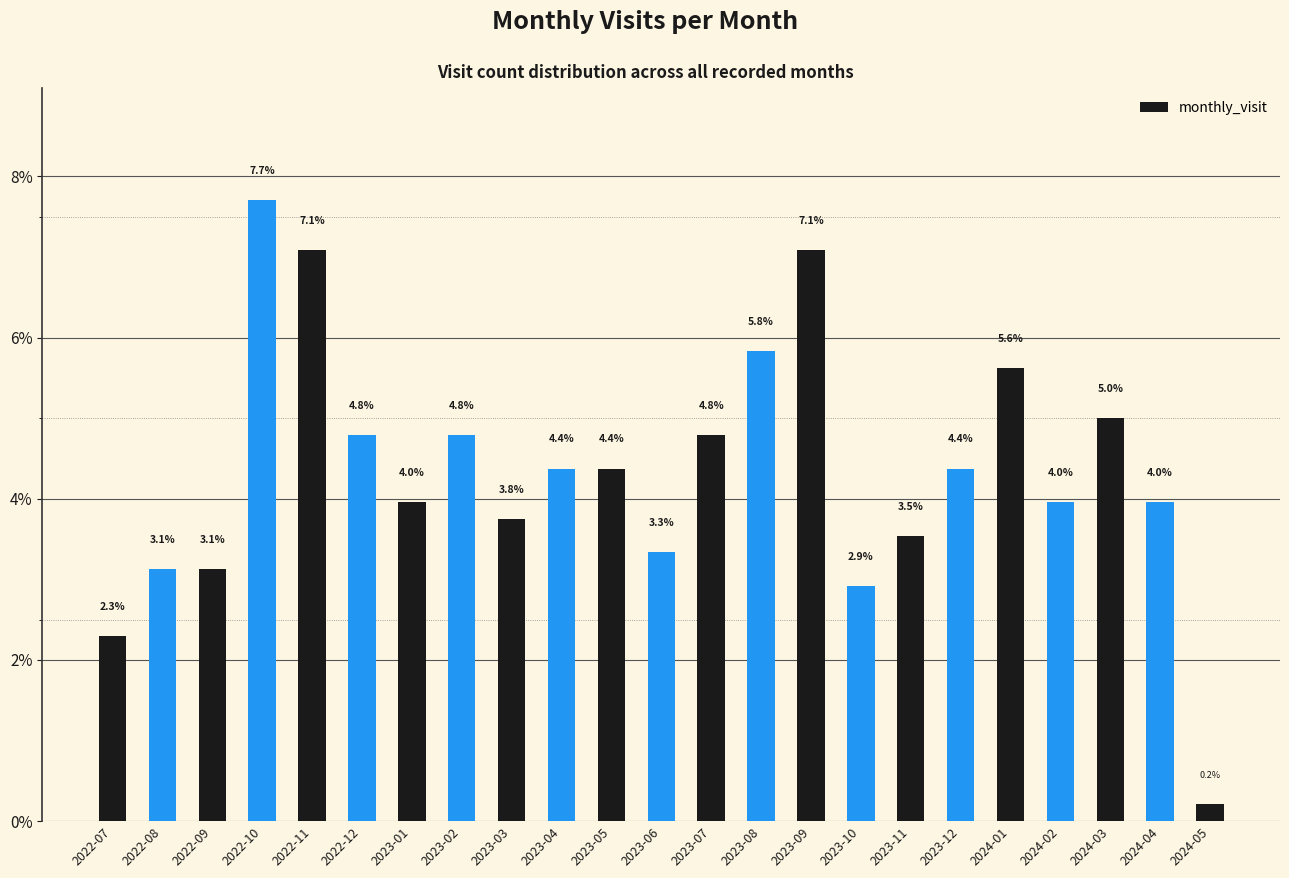

What is the difference between the maximum and minimum values?

7.5